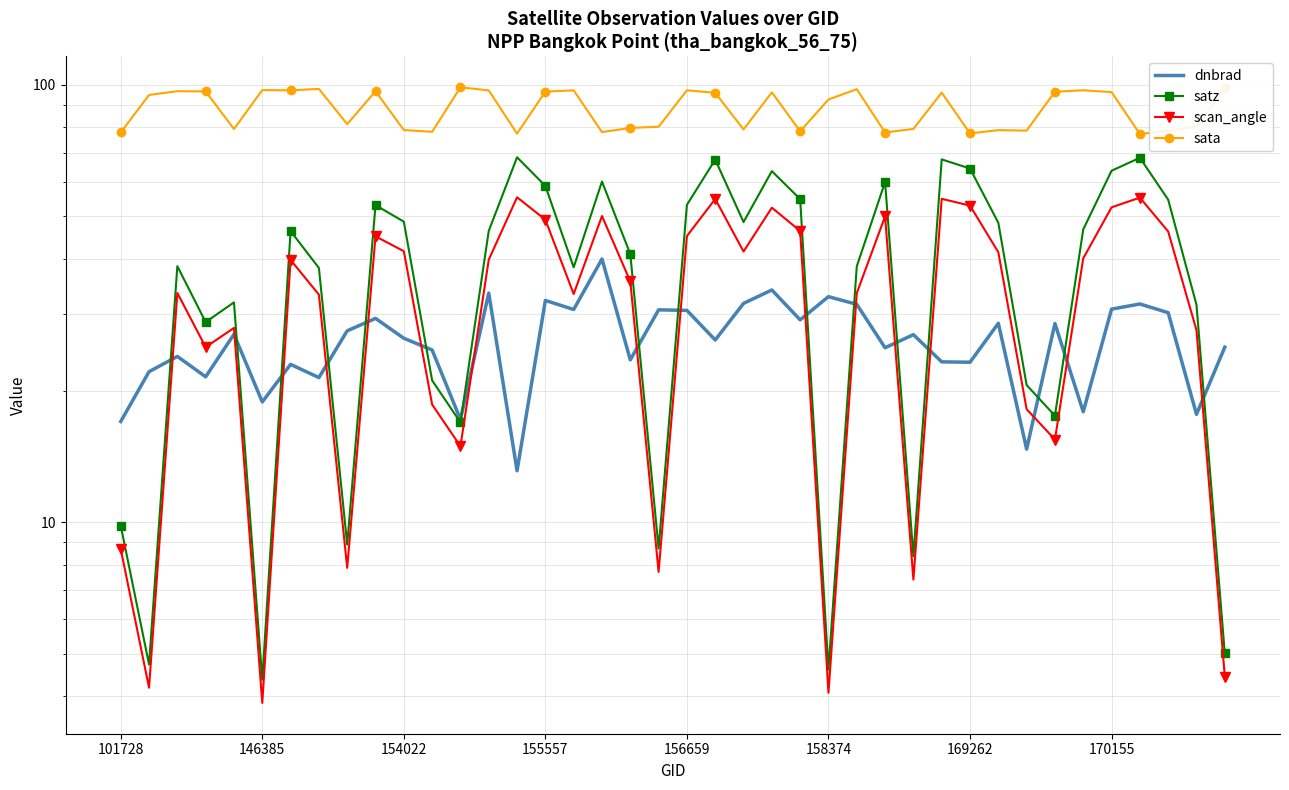

What is the approximate value of scan_angle at 9?

45.0